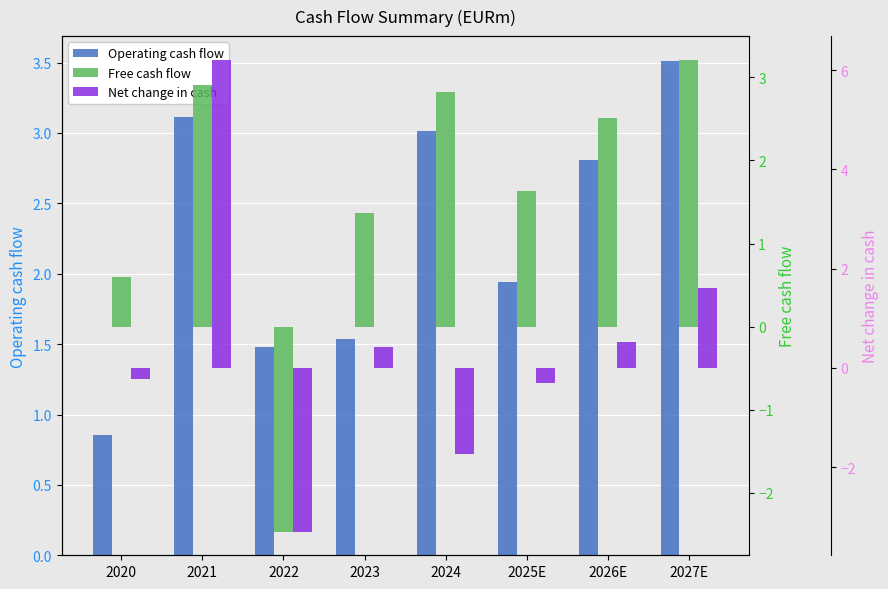

Are the bars horizontal?

No